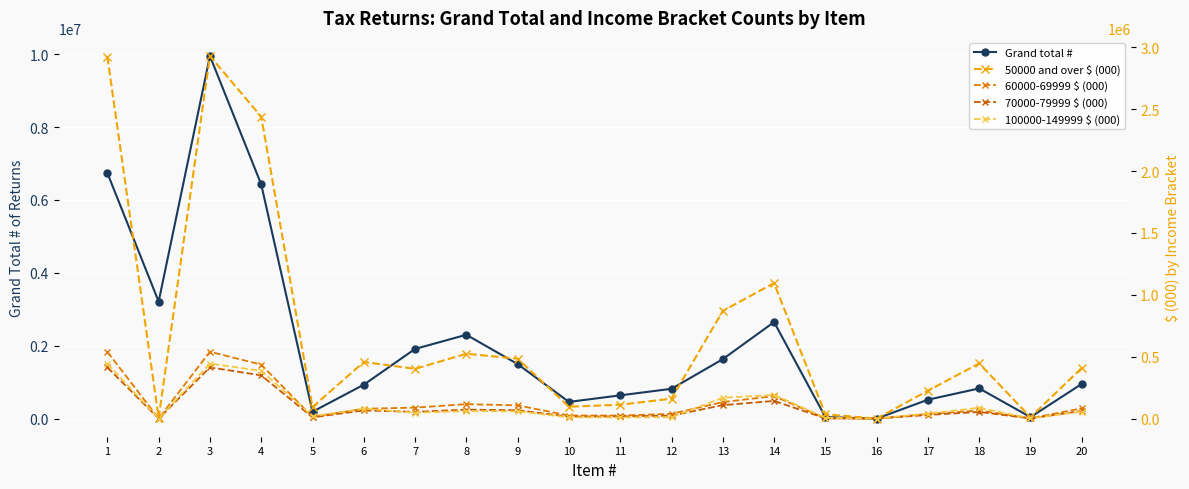

How many distinct data groups are displayed?

5